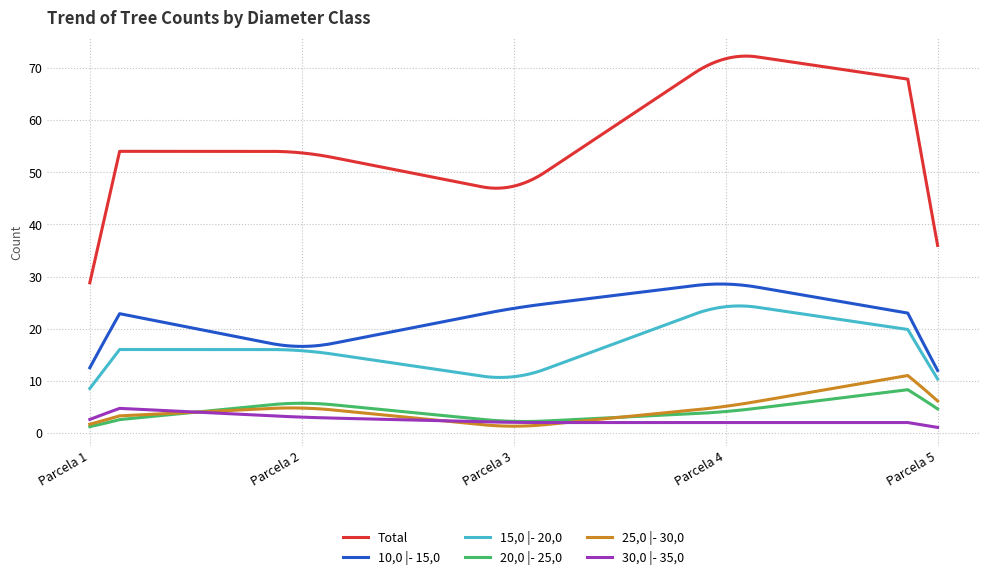

Which series has the largest total across all categories?

Total